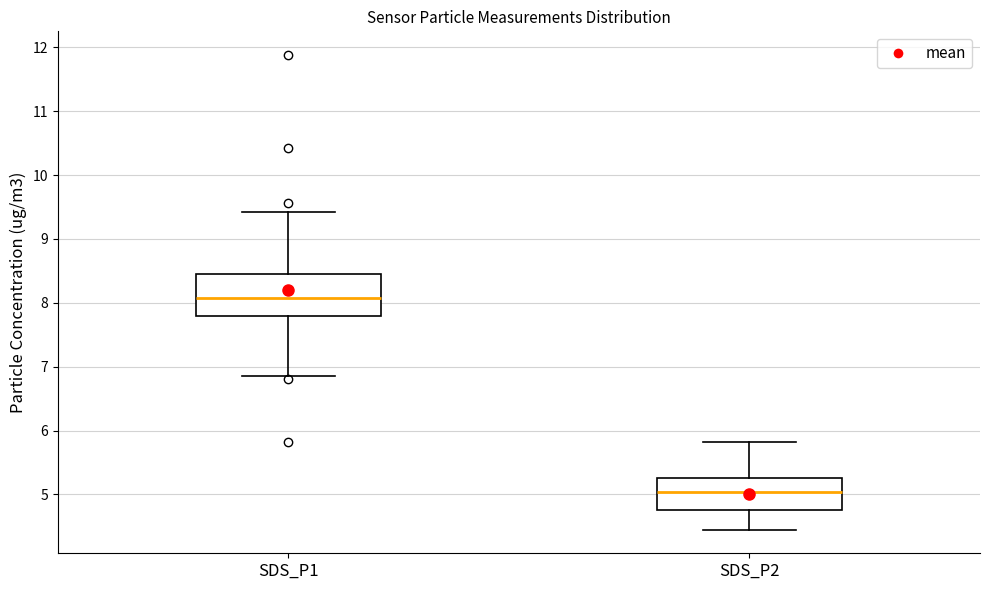

Which box's median line is the lowest?

SDS_P2